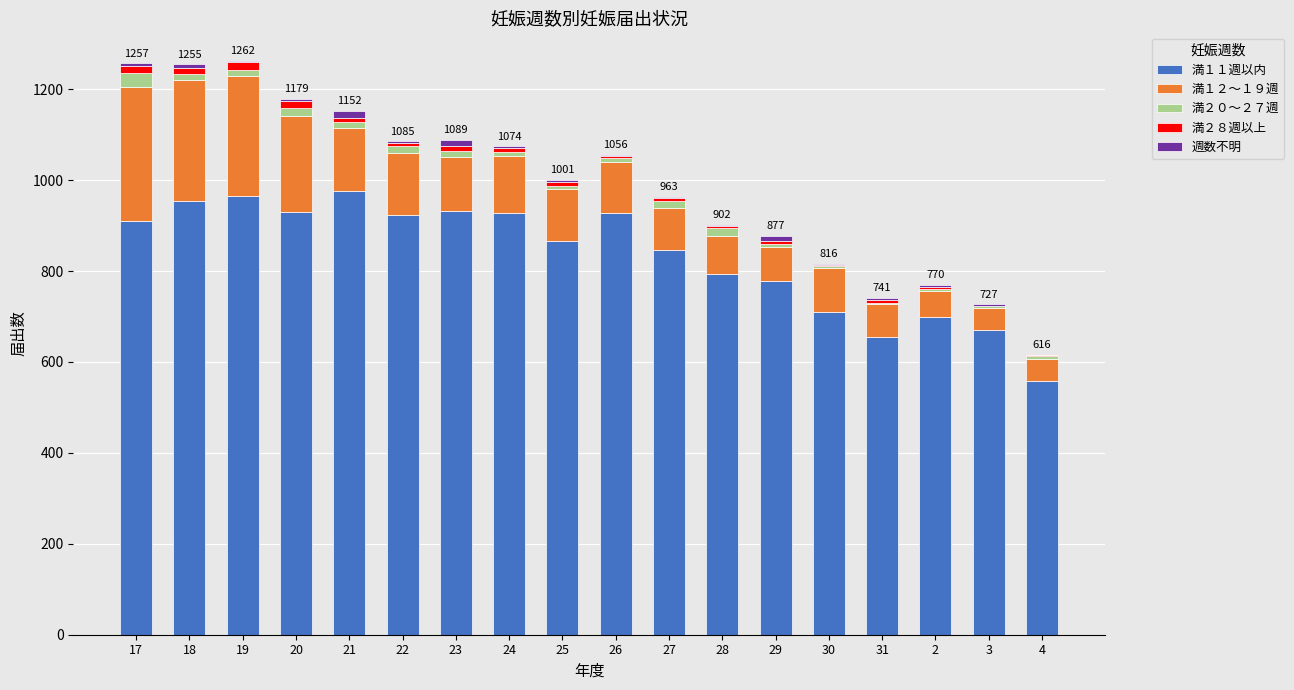

Is it true that 満１１週以内 equals 777 at 29?

True